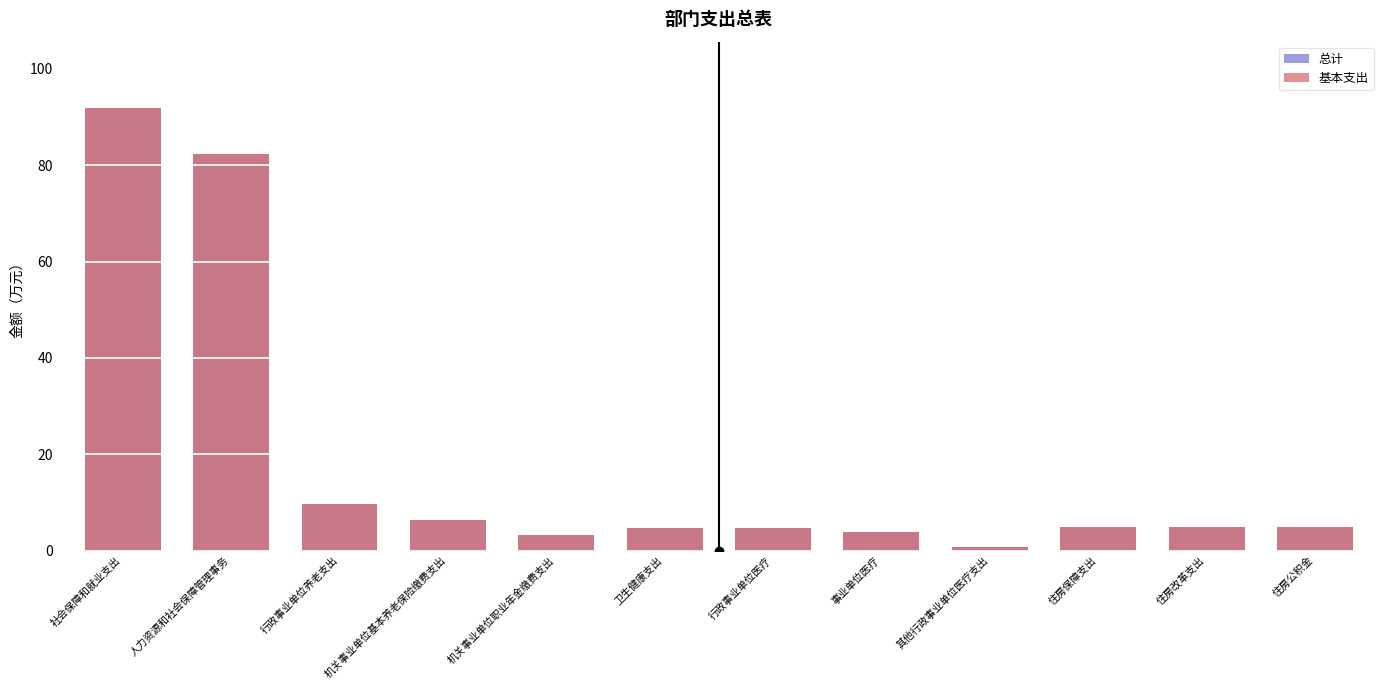

Reading right to left, list all the values displayed in this chart.

总计: 4.8	4.8	4.8	0.8	3.8	4.6	4.6	3.2	6.4	9.6	82.3	91.9
基本支出: 4.8	4.8	4.8	0.8	3.8	4.6	4.6	3.2	6.4	9.6	82.3	91.9